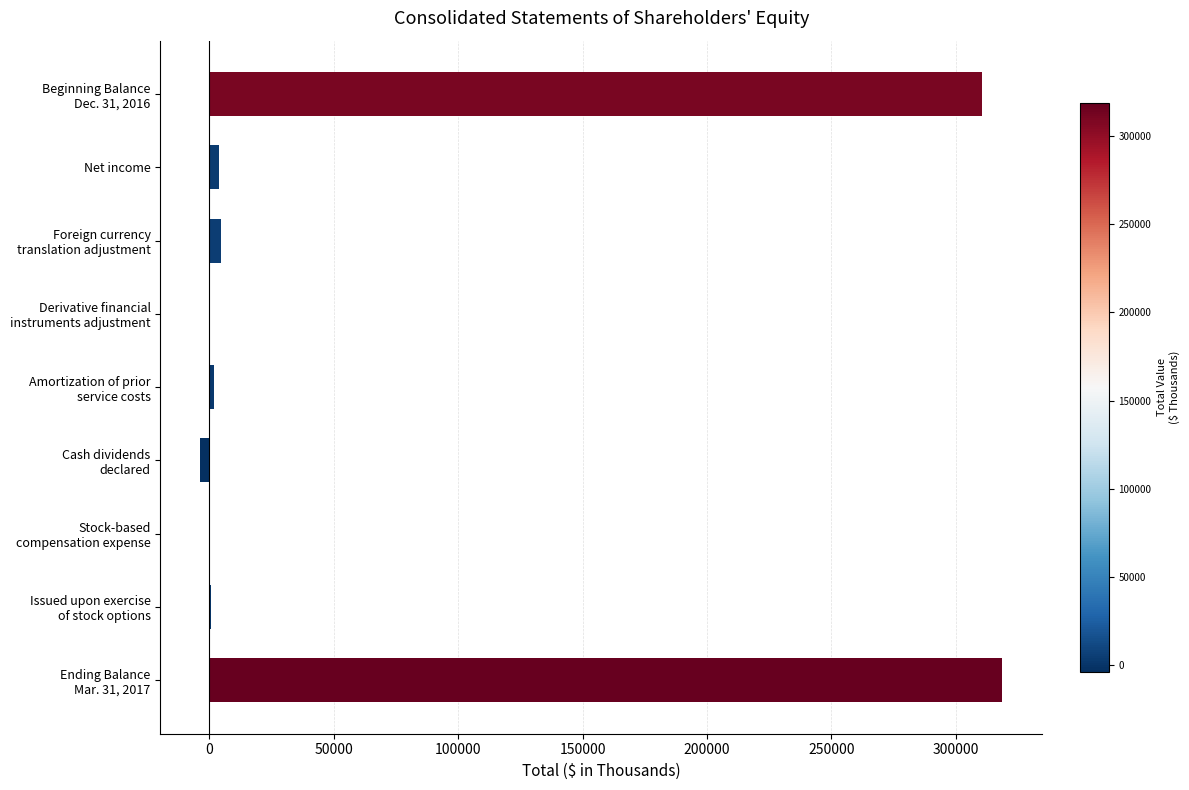

How many series are shown in this chart?

1